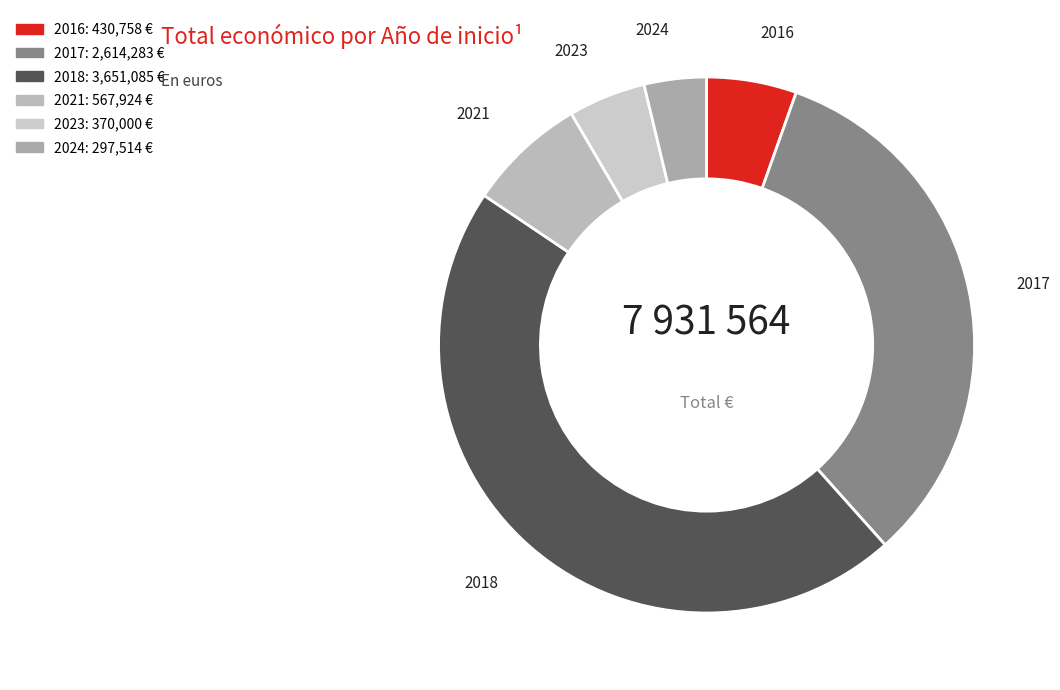

How many slices are in this pie chart?

6